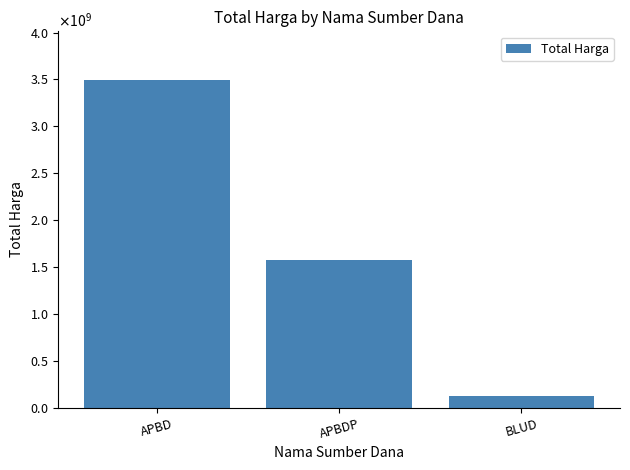

Are the bars horizontal?

No